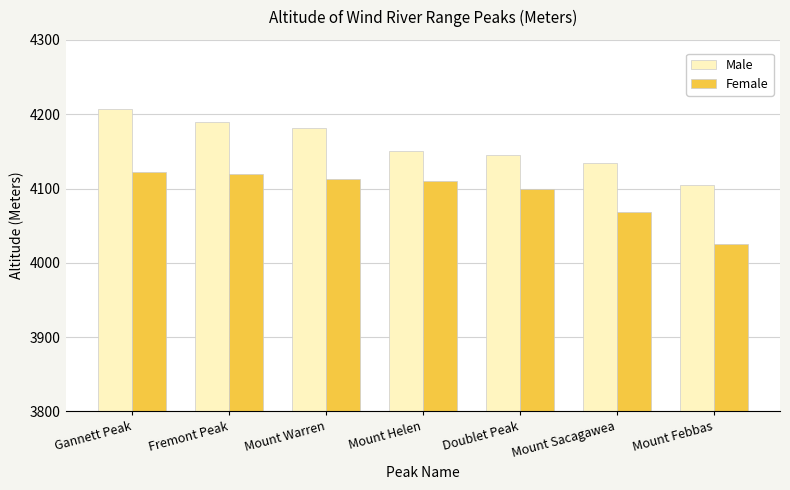

At how many categories does at least one series exceed 4083?

7